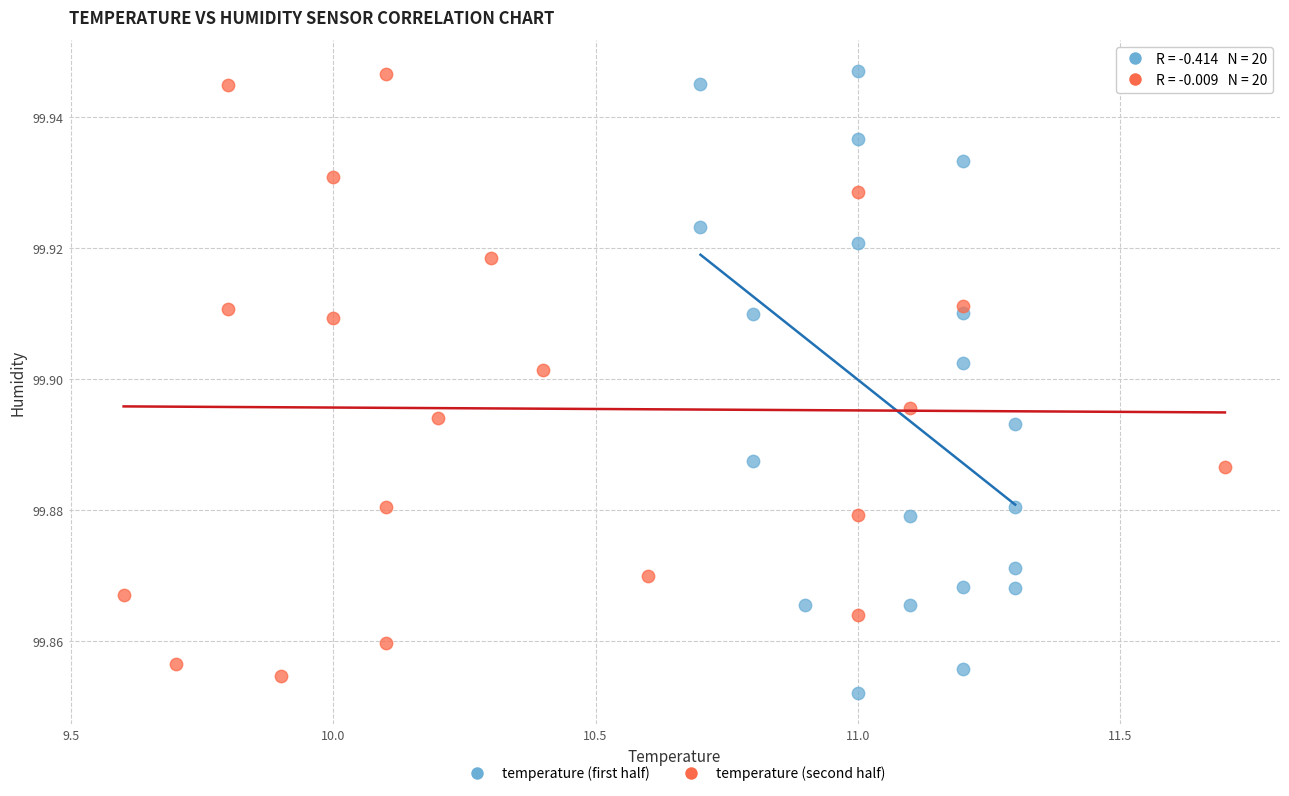

What are all the series names shown in the legend?

temperature (first half), temperature (second half)